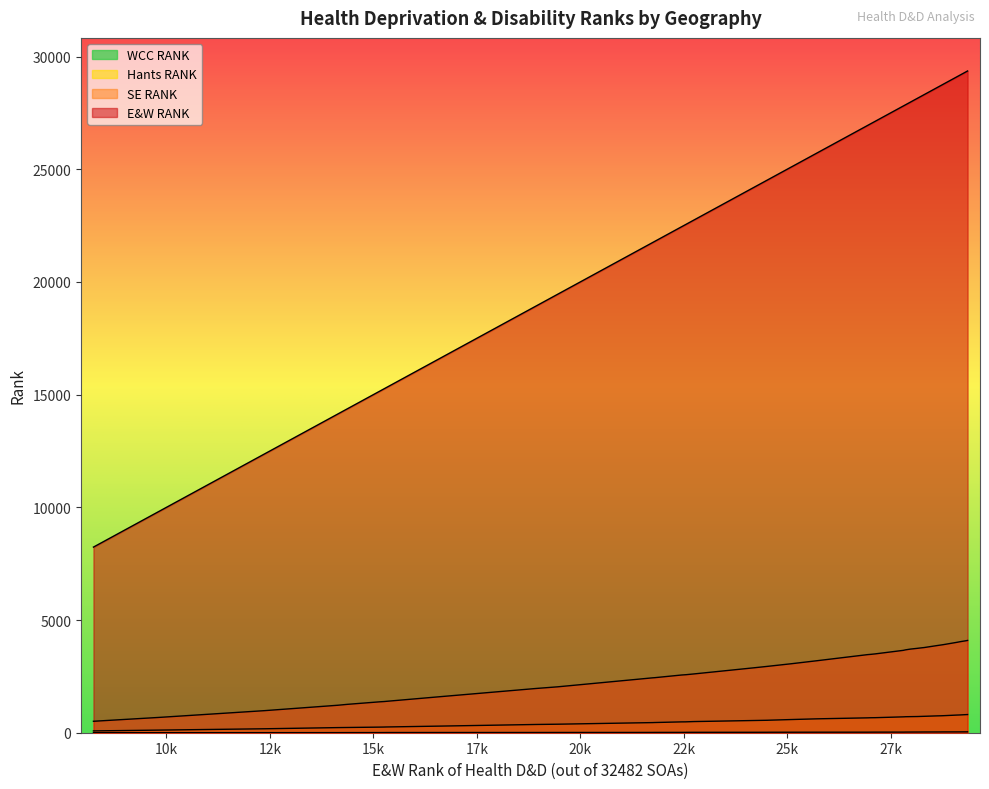

How many values in the E&W RANK series exceed 24533?

19